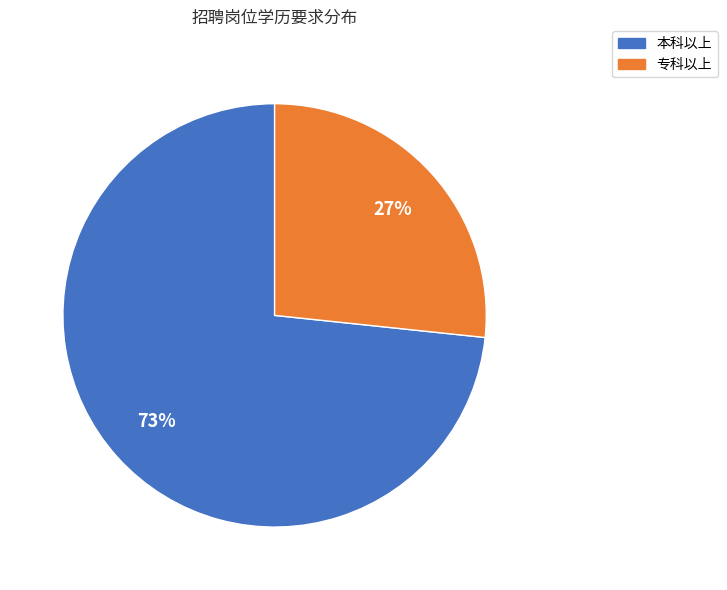

Is it true that 专科以上 is 27% of the pie?

True